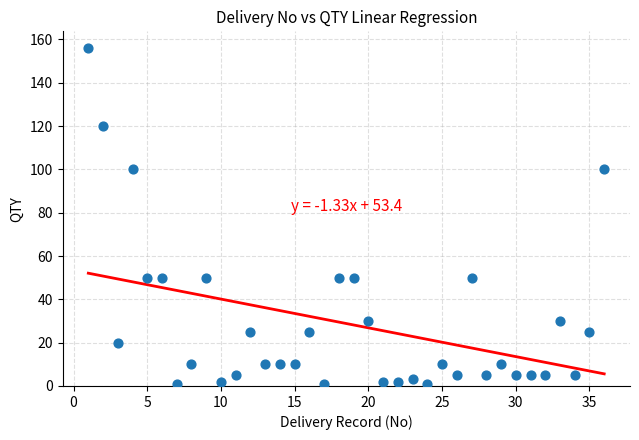

What is the range of X values (max minus min)?

35